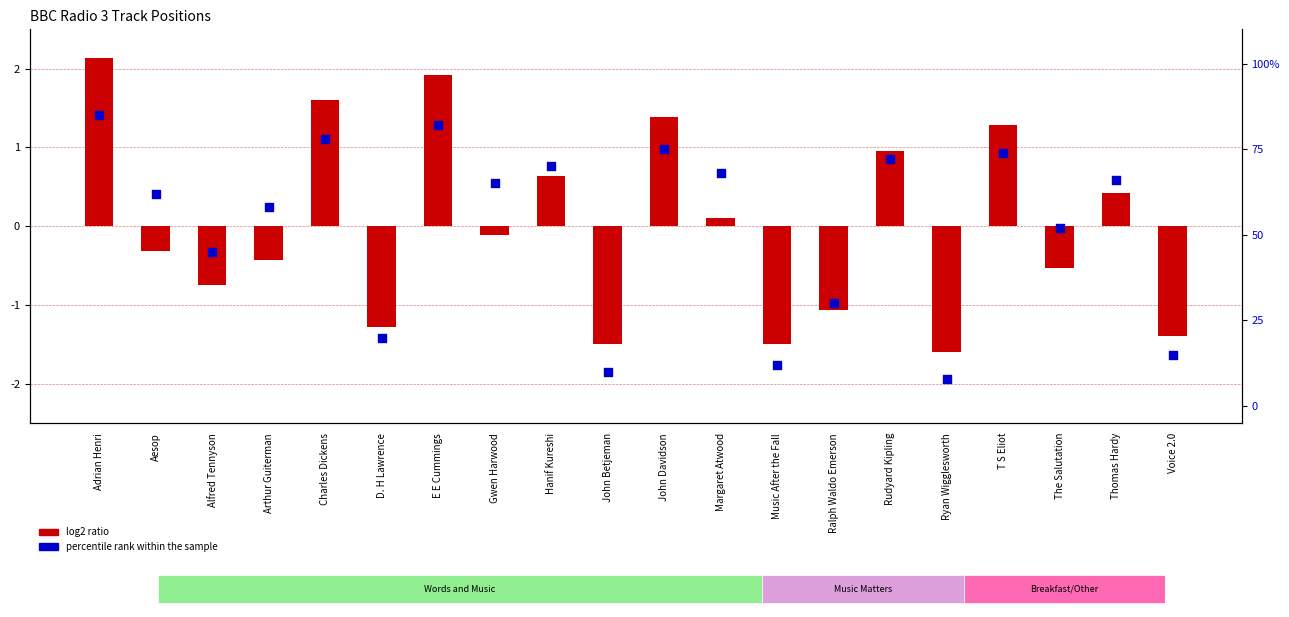

Which series reaches the minimum Y coordinate?

log2 ratio